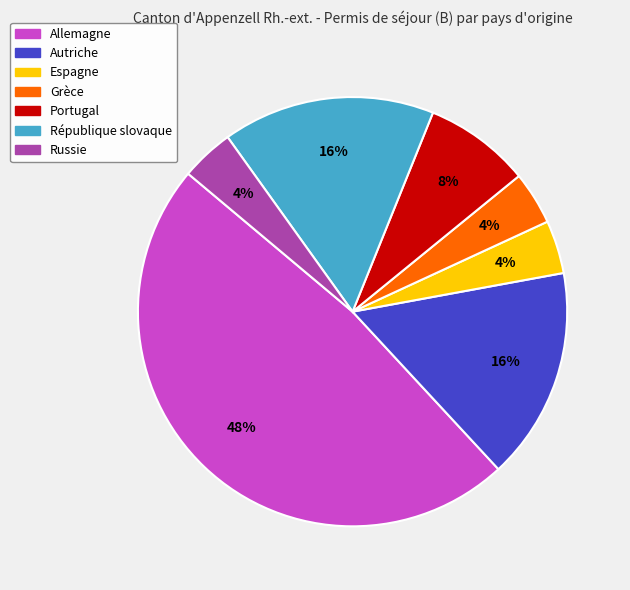

Does any single category account for the majority?

No